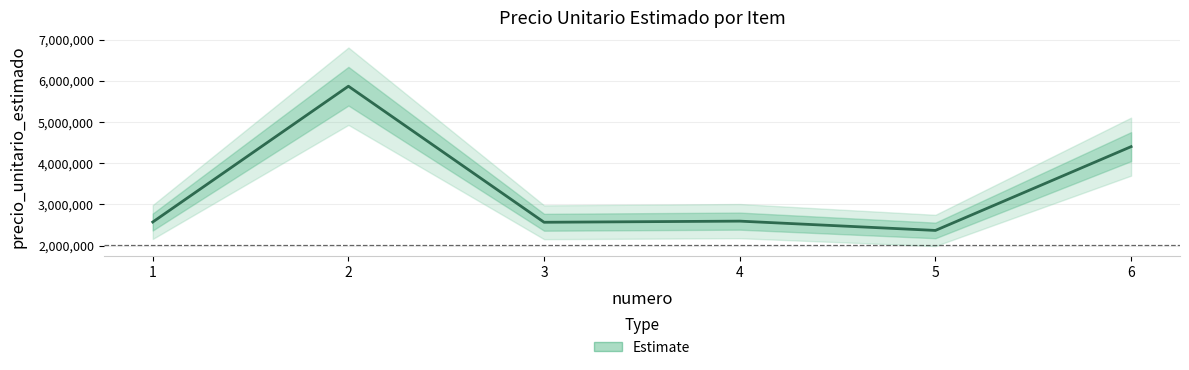

What is the greatest value displayed?

5866667